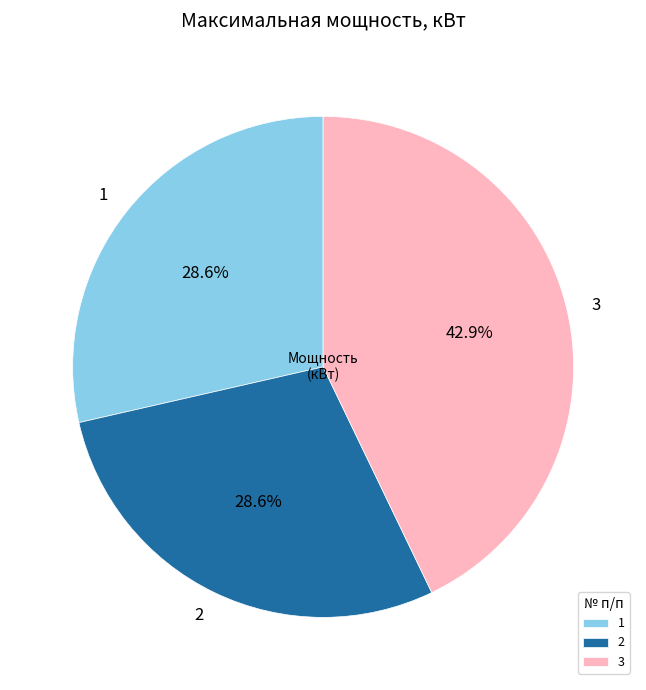

To the nearest percent, what portion does 2 represent?

29%